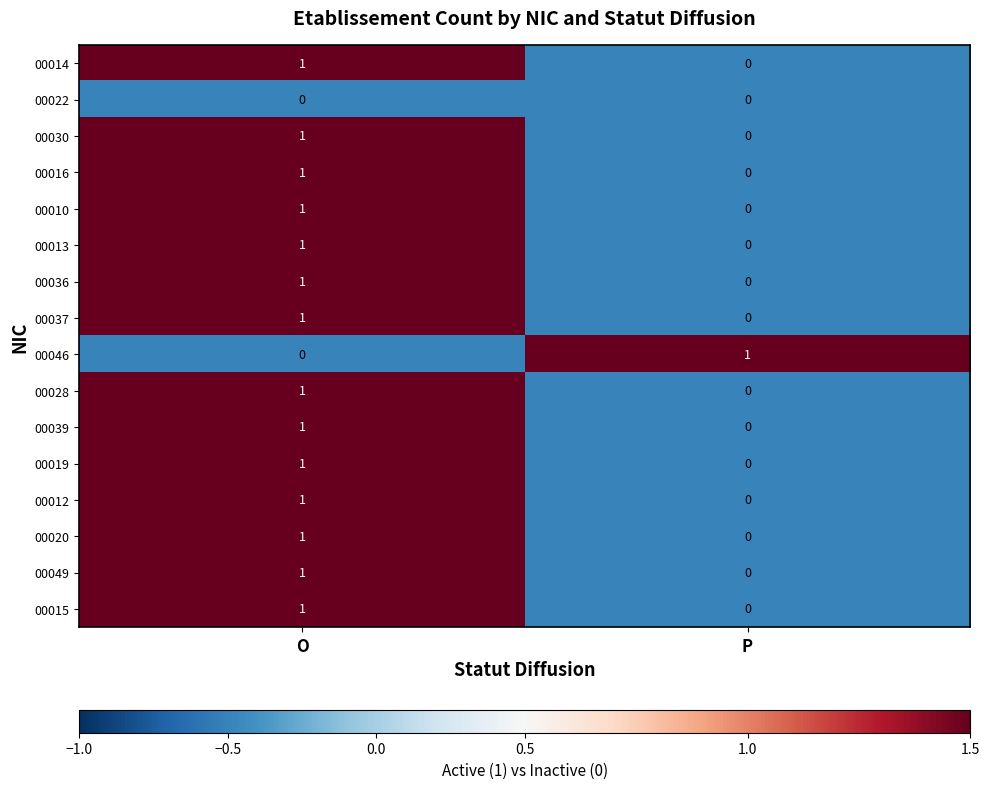

Count the number of data series in this chart.

16